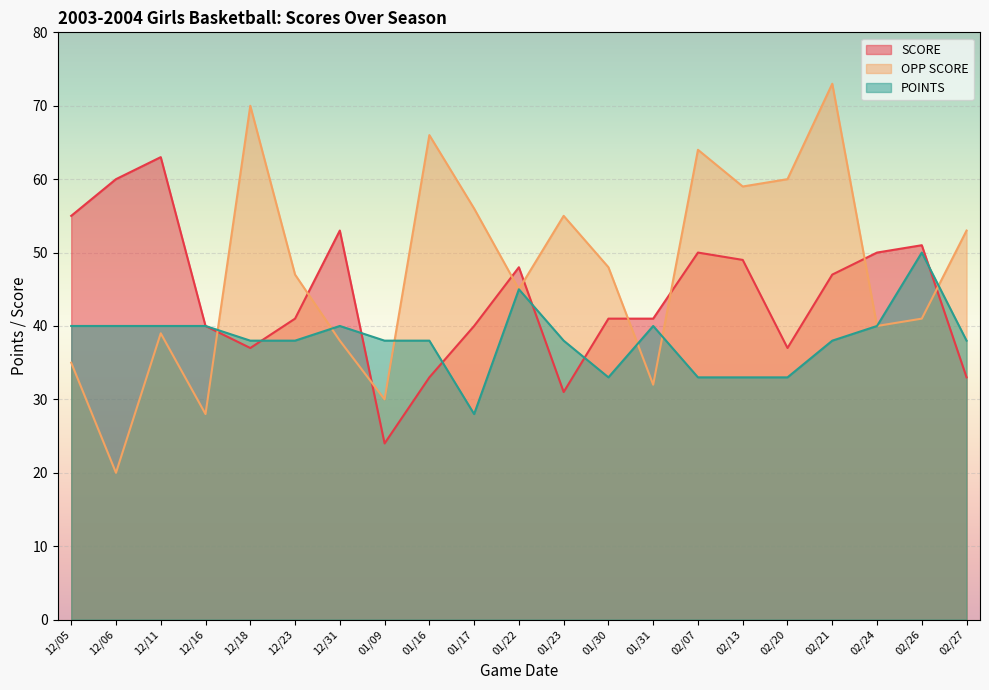

At which label does OPP SCORE reach its peak?

02/21